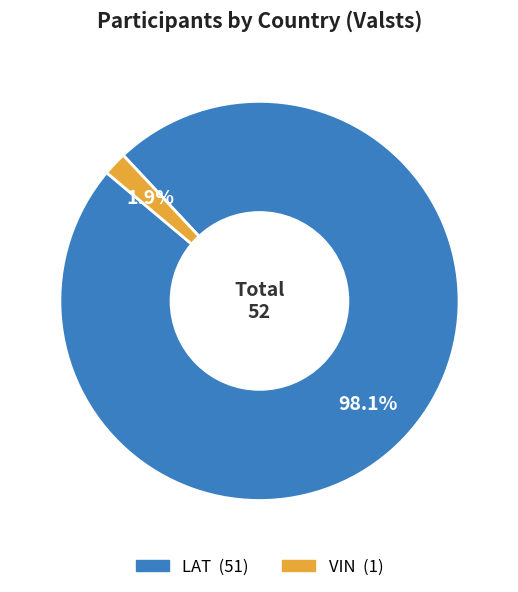

Does any single category account for the majority?

Yes